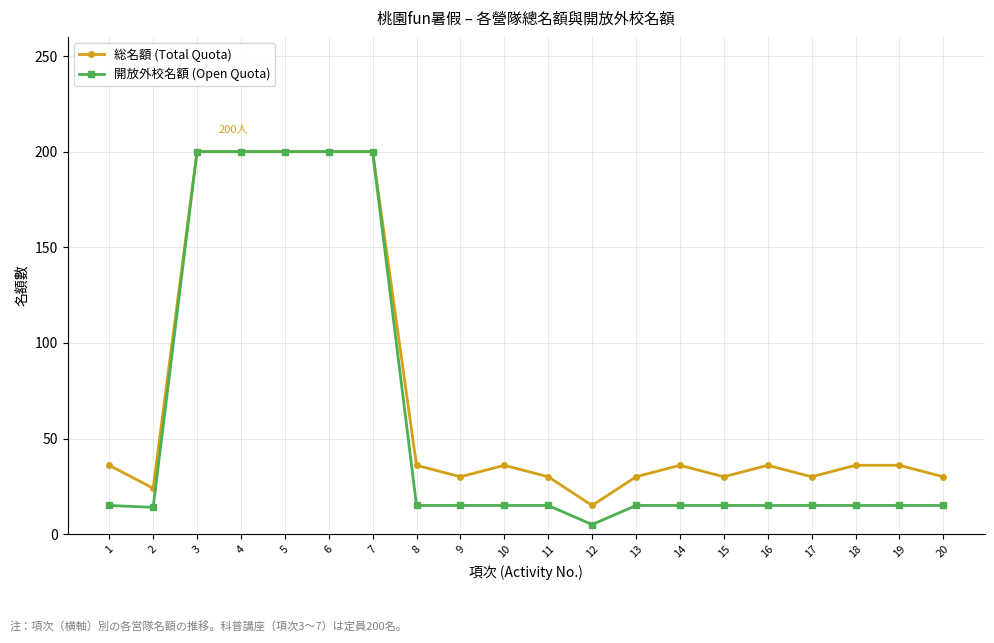

How many lines are shown in the chart?

2